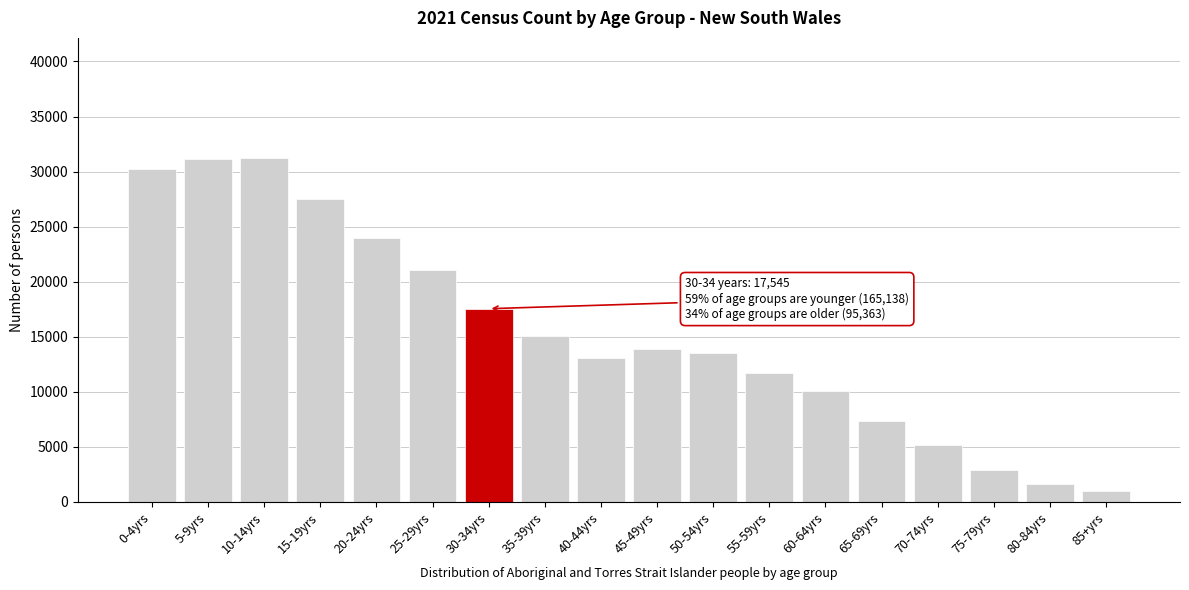

What is the greatest value displayed?

31215